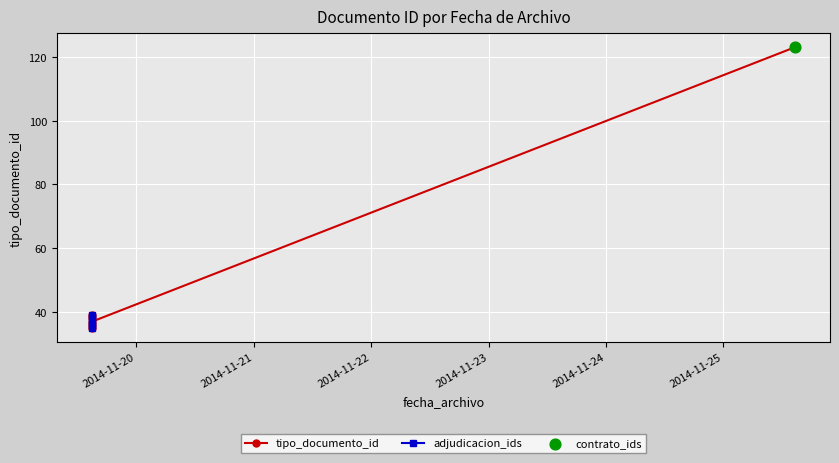

Between 2014-11-25 14:35:41 and 2014-11-19 14:56:37, which is larger?

2014-11-25 14:35:41